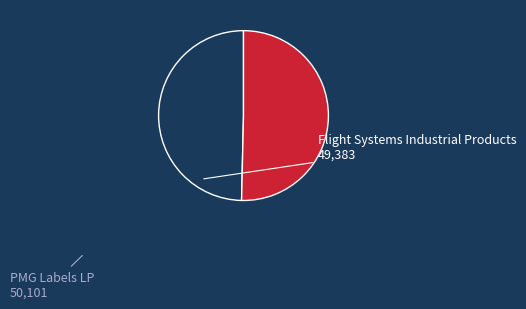

How many segments does this pie chart have?

2